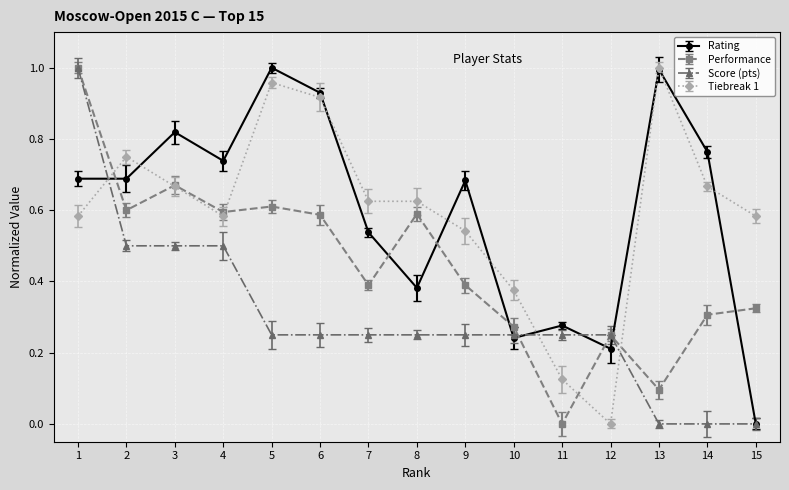

What is the total value across all series at 1?

3.3